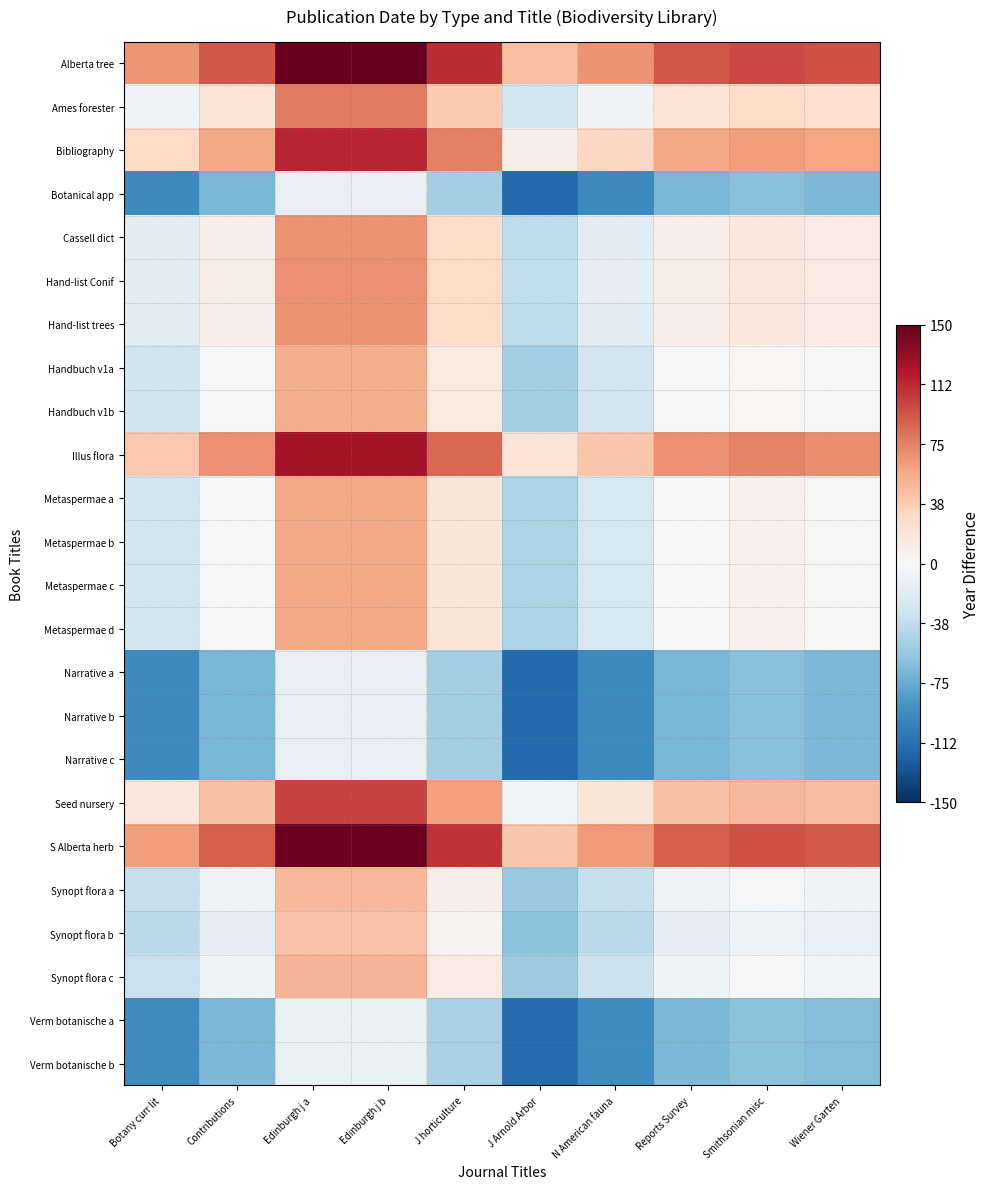

How many categories are shown in the chart?

10